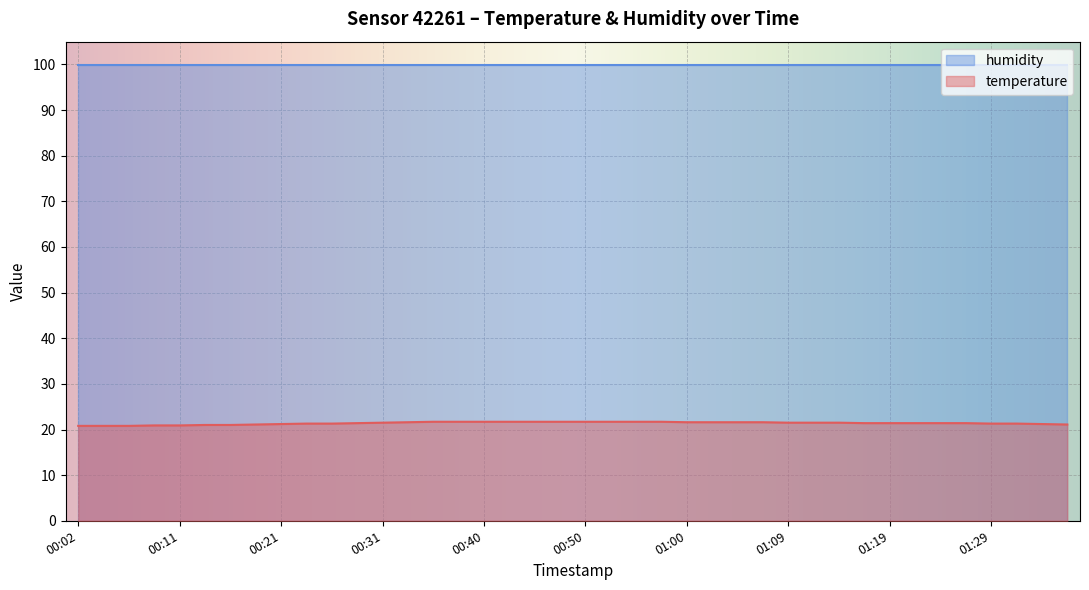

What is the difference between the maximum and minimum values?

0.9